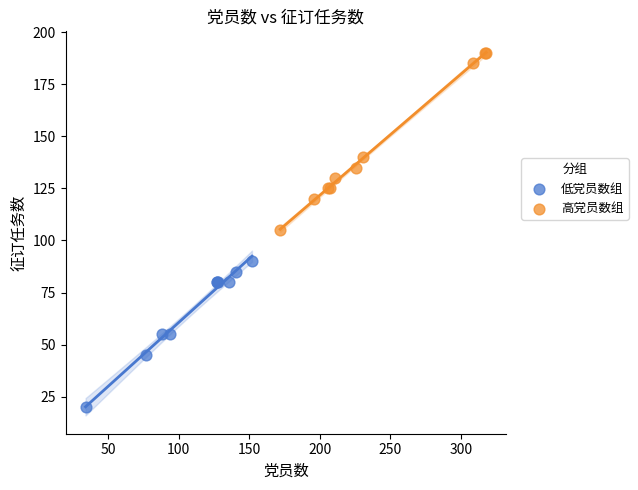

Which series contains the lowest Y value?

低党员数组